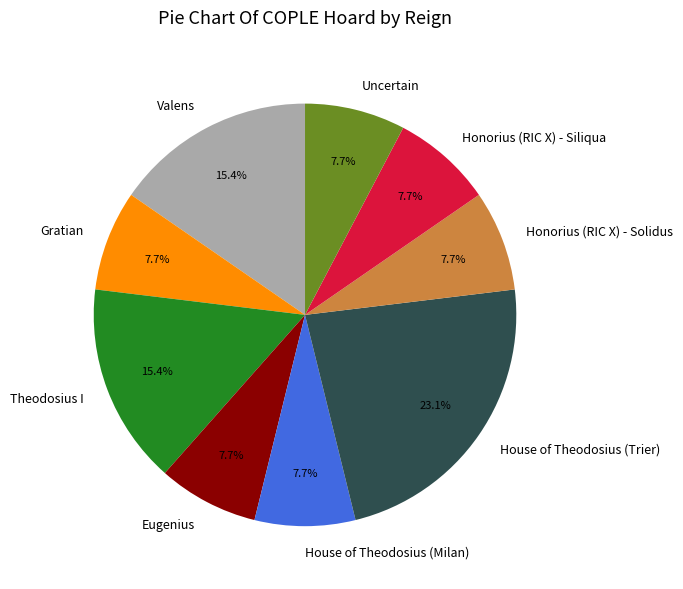

To the nearest percent, what is the difference between the largest and smallest slice percentages?

15%